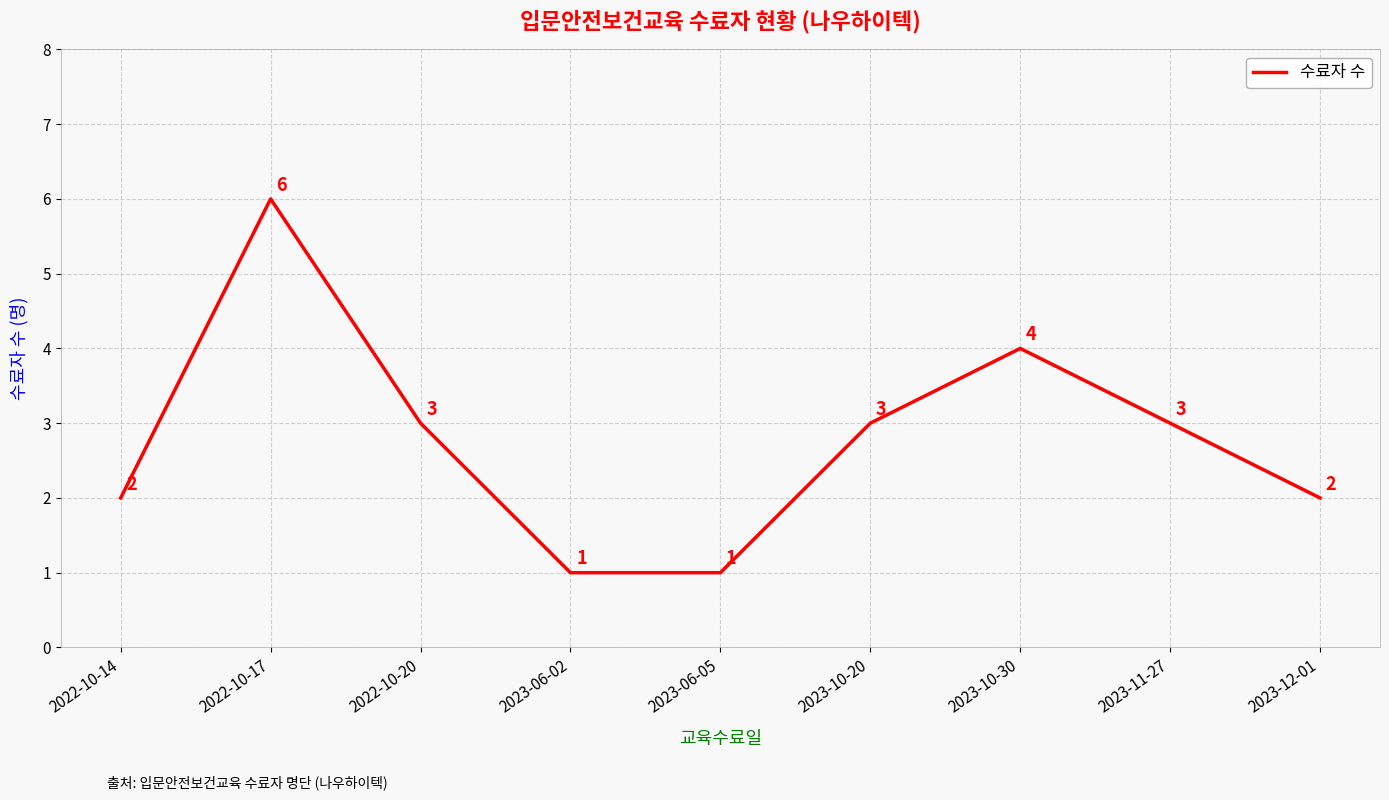

Reading right to left, list all the values displayed in this chart.

2	3	4	3	1	1	3	6	2